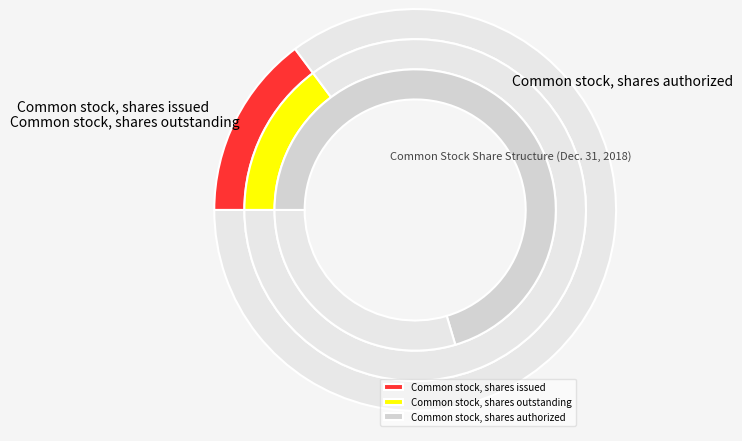

Between Common stock, shares authorized and Common stock, shares outstanding, which is larger?

Common stock, shares authorized